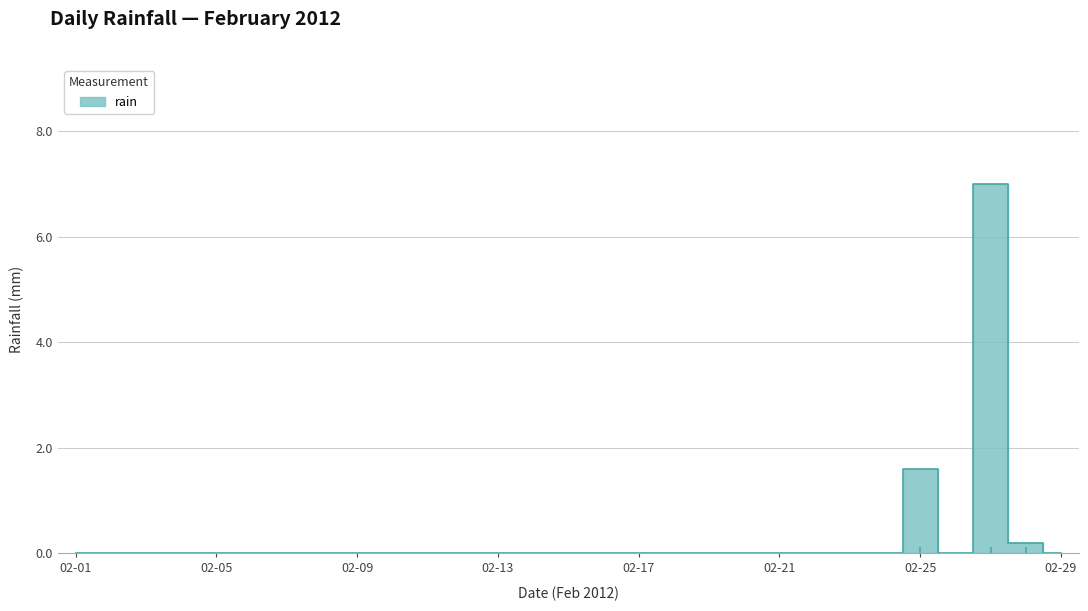

Where is the data nearest to the value 3?

02-25